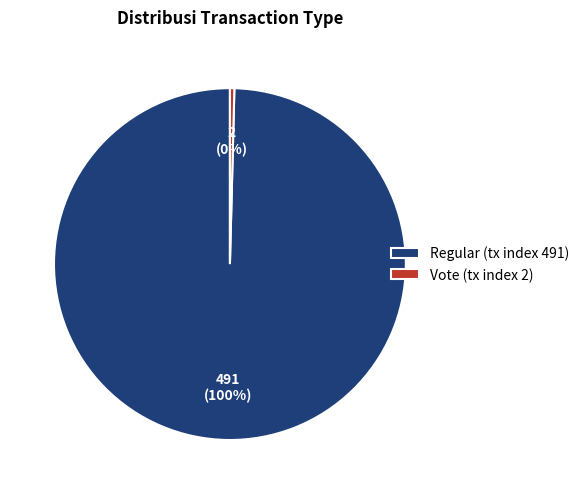

How many slices are in this pie chart?

2